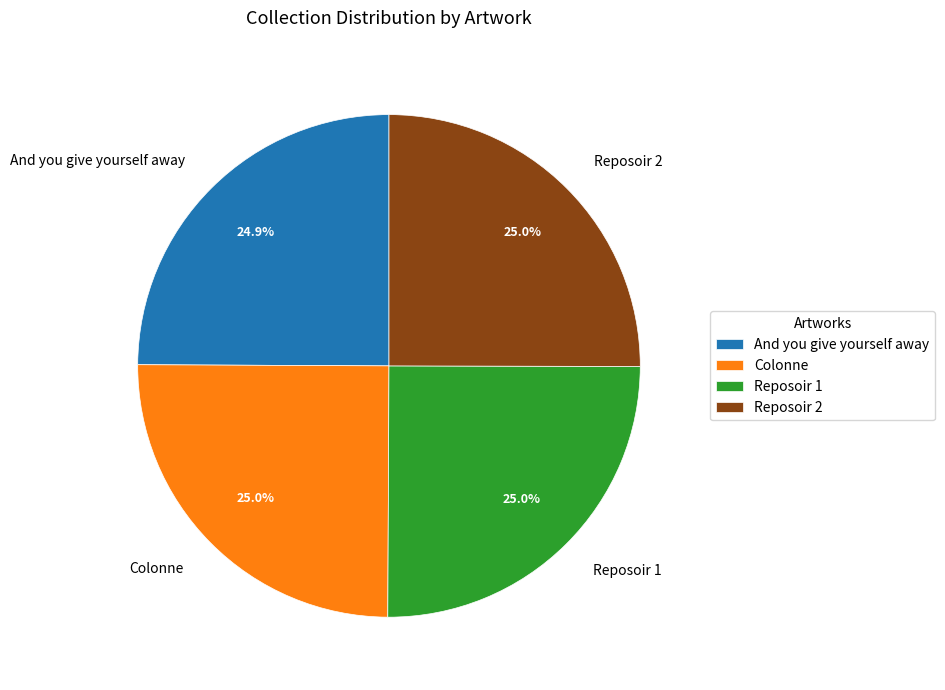

To the nearest percent, what is the average slice percentage?

25%